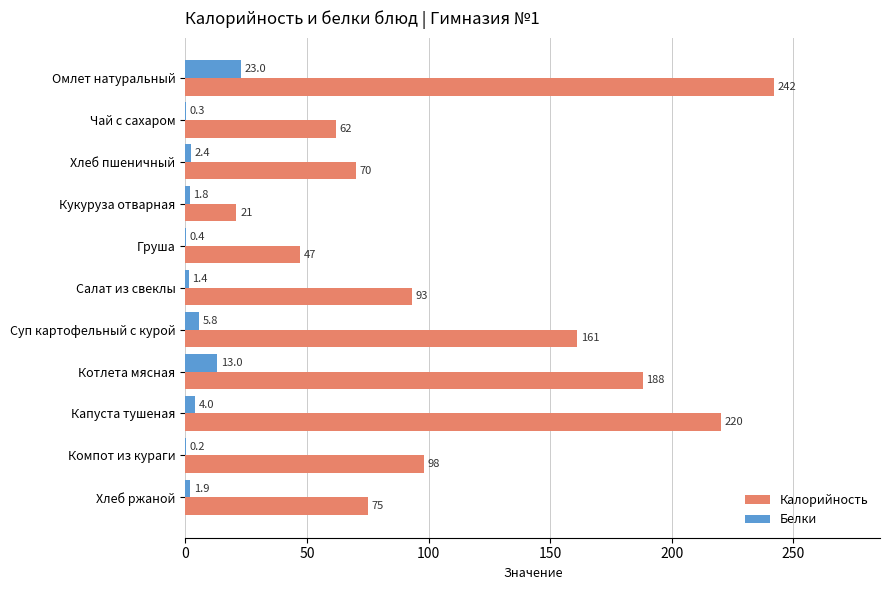

The value of Белки at Суп картофельный с курой is 5.8. True or false?

True